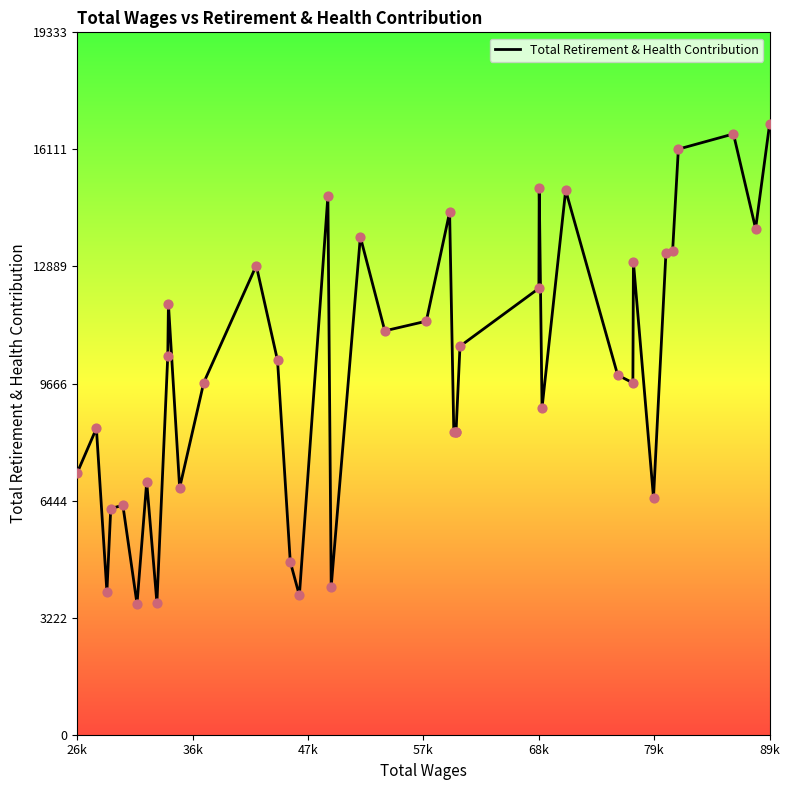

What is the minimum value shown in the chart?

3603